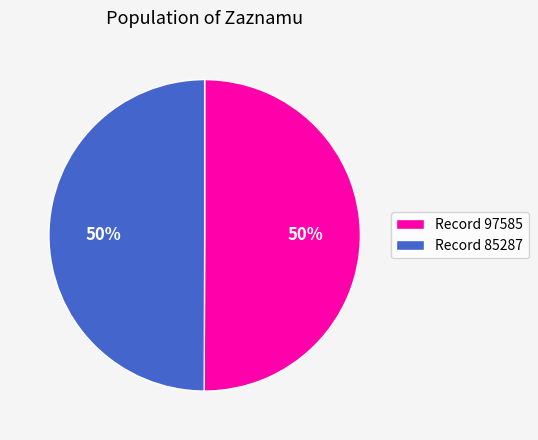

How many slices are in this pie chart?

2